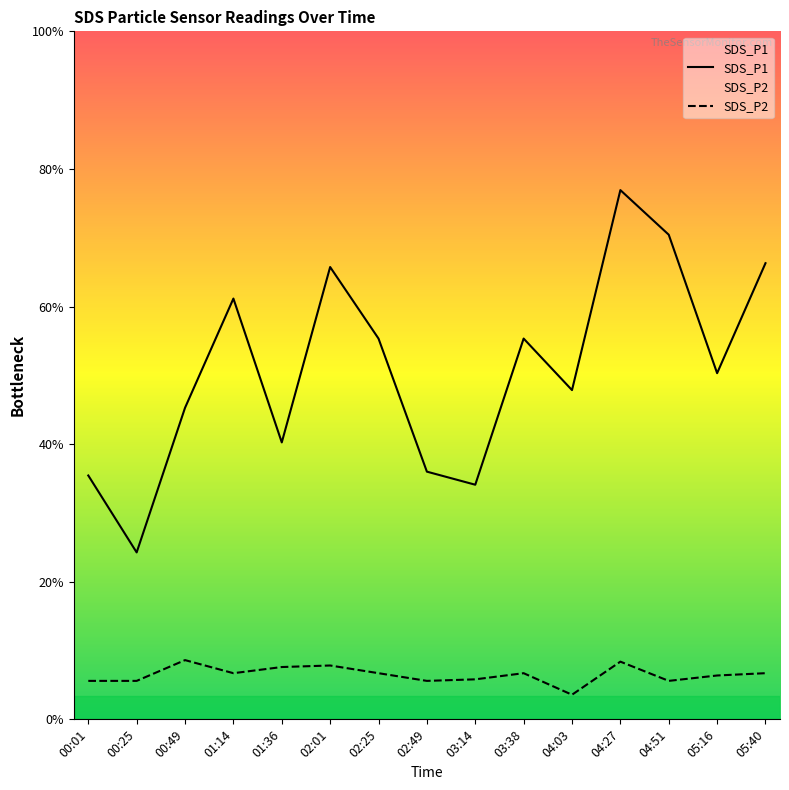

Reading right to left, what are all the values shown in this chart?

SDS_P1: 5.9	4.5	6.3	6.9	4.3	5.0	3.0	3.2	5.0	5.9	3.6	5.5	4.0	2.2	3.2
SDS_P2: 0.6	0.6	0.5	0.8	0.3	0.6	0.5	0.5	0.6	0.7	0.7	0.6	0.8	0.5	0.5